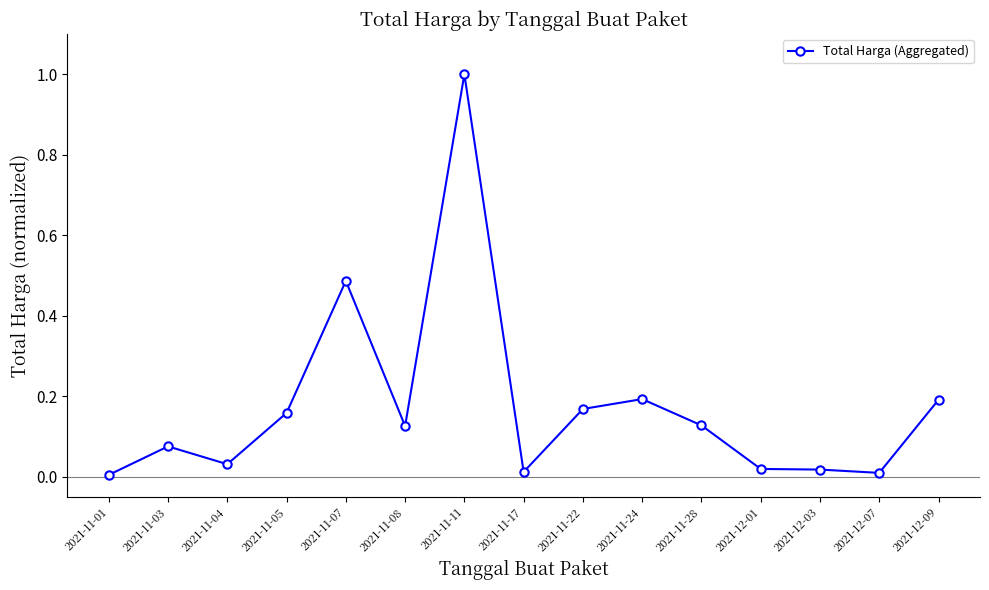

Which label corresponds to the largest value in the chart?

2021-11-11